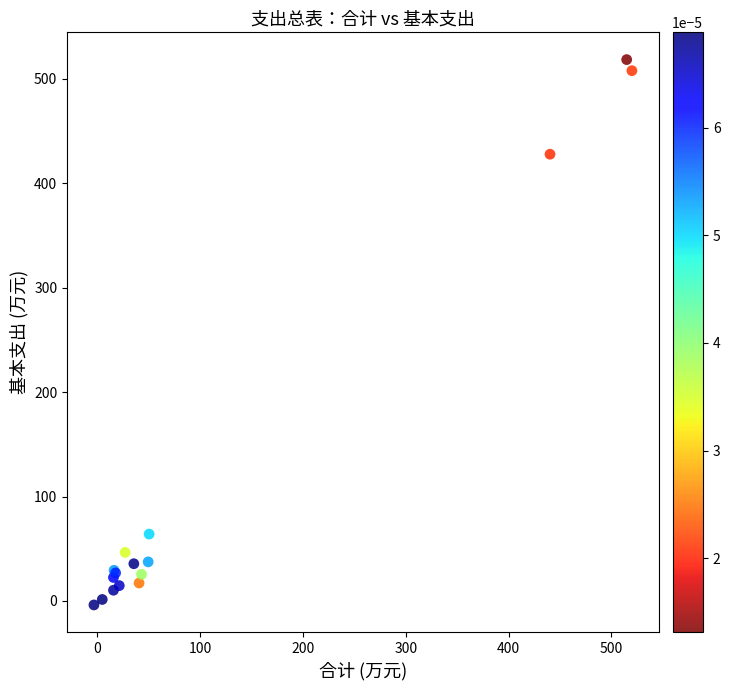

What Y value in the scatter plot is closest to 257?

427.9